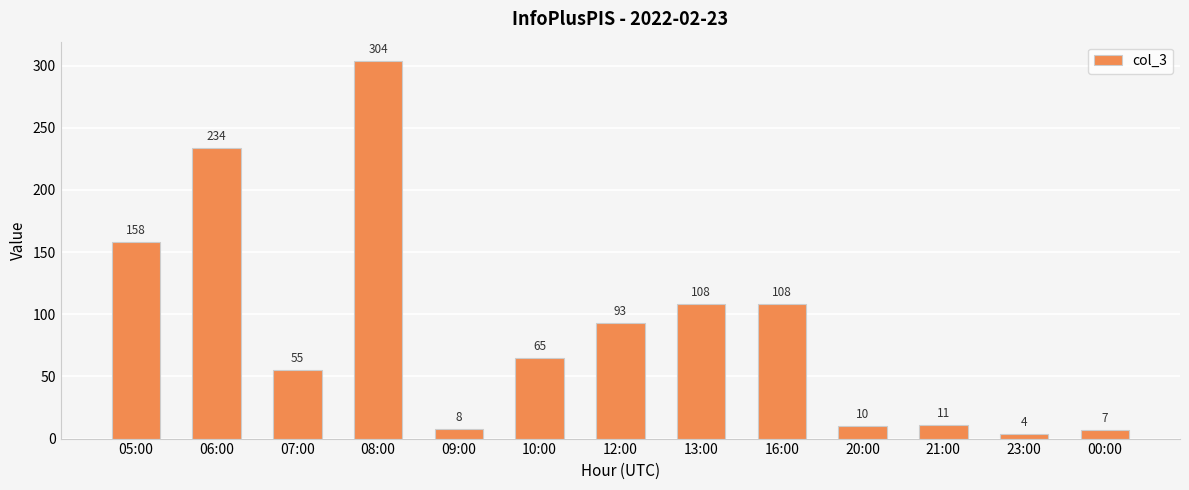

What is the label of the 3rd bar from the left?

07:00